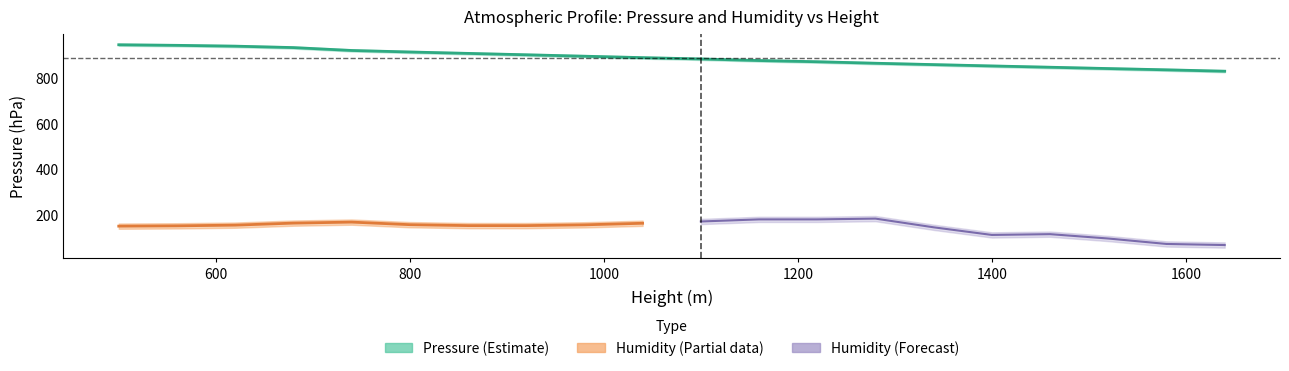

Which has a higher value, 1520 or 1580?

1520